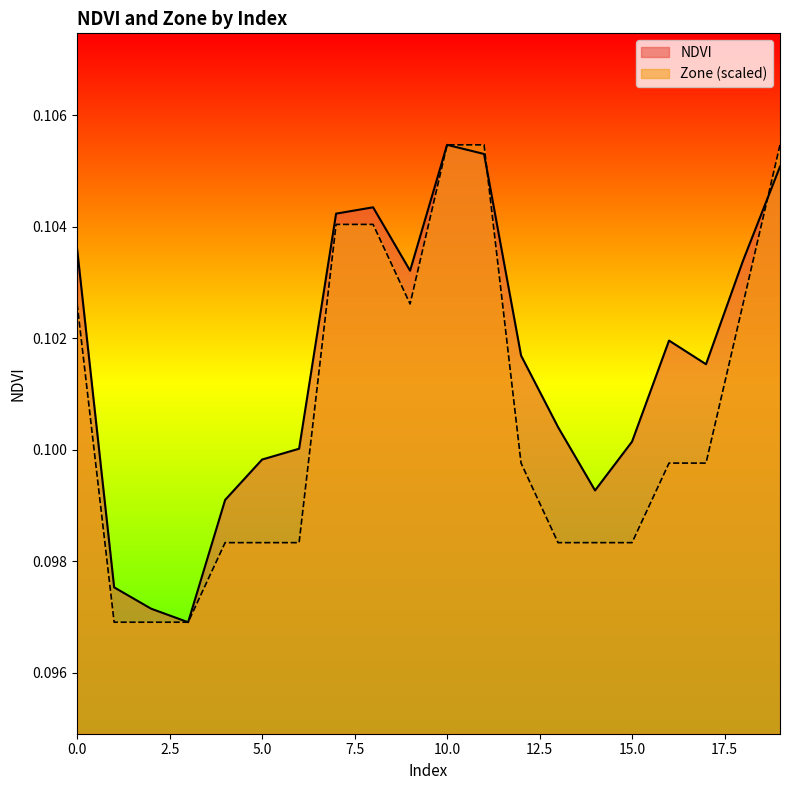

How many lines are shown in the chart?

2